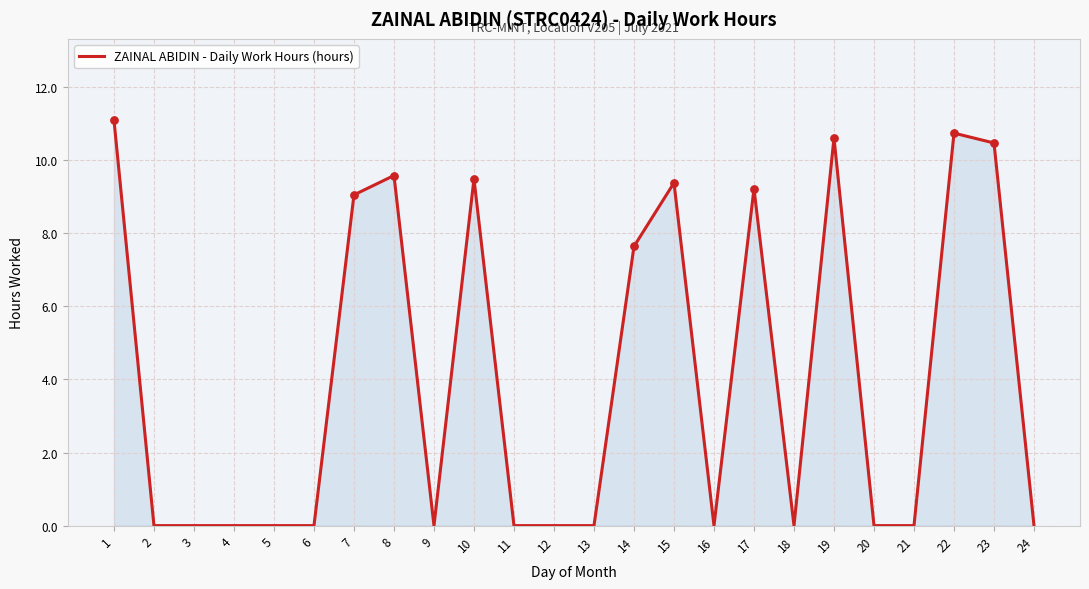

What is the change in value from 7 to 15?

+0.3